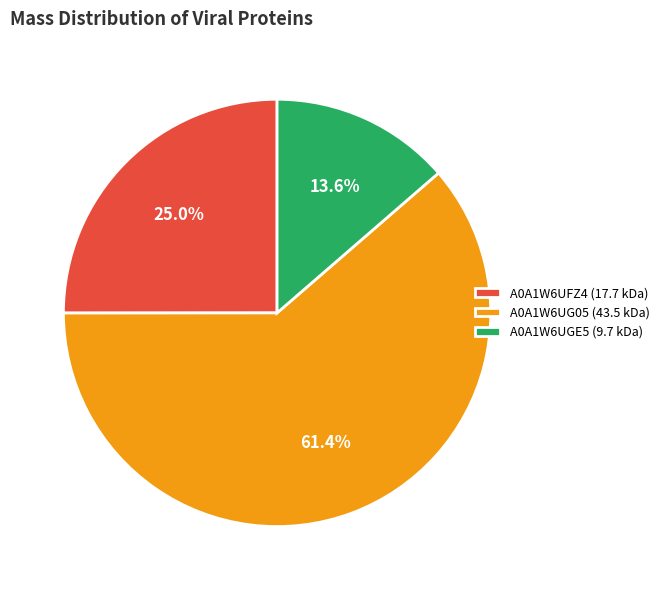

Between A0A1W6UGE5 (9.7 kDa) and A0A1W6UFZ4 (17.7 kDa), which is larger?

A0A1W6UFZ4 (17.7 kDa)